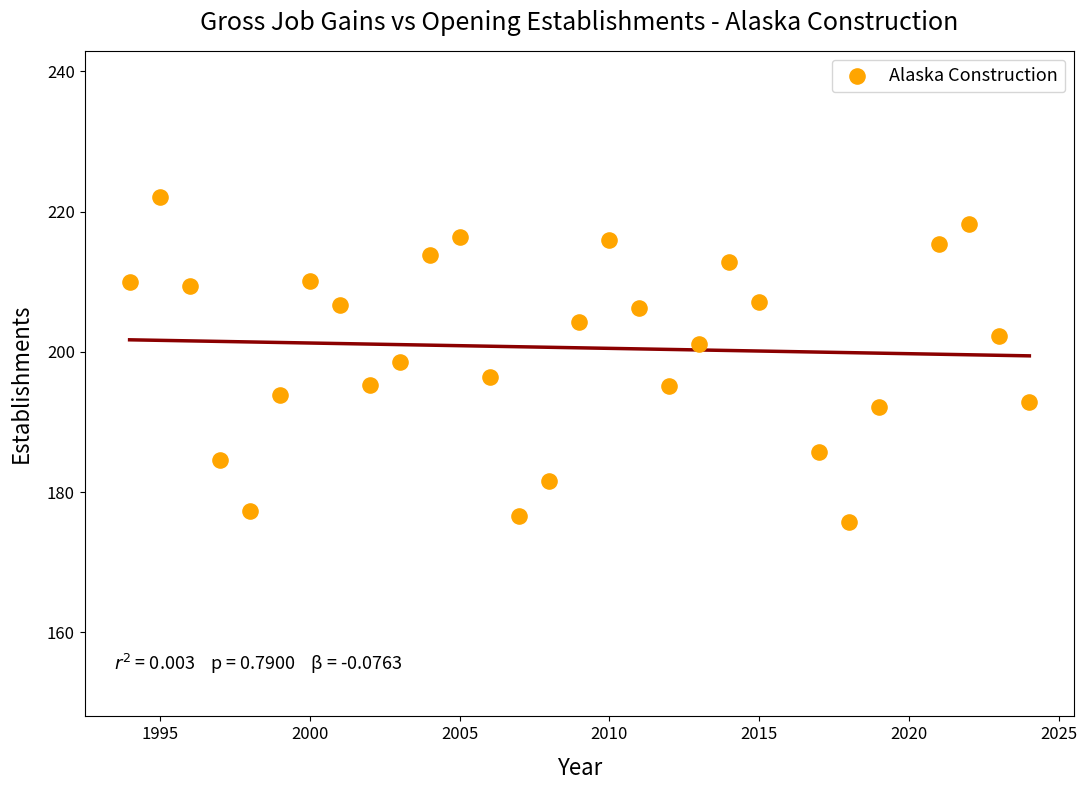

What is the range of X values (max minus min)?

30.0